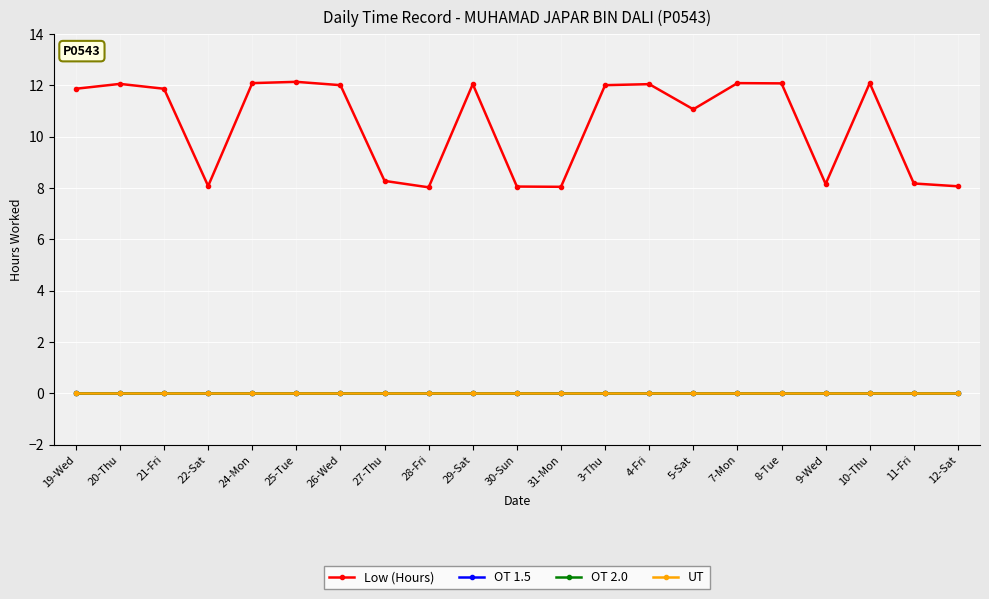

Does the chart have visible grid lines?

Yes